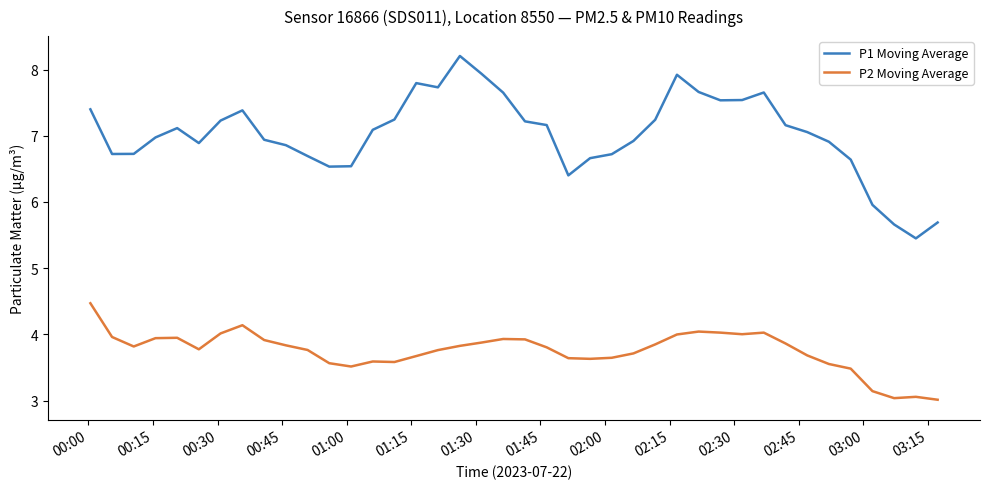

Which series has the largest total across all categories?

P1 Moving Average